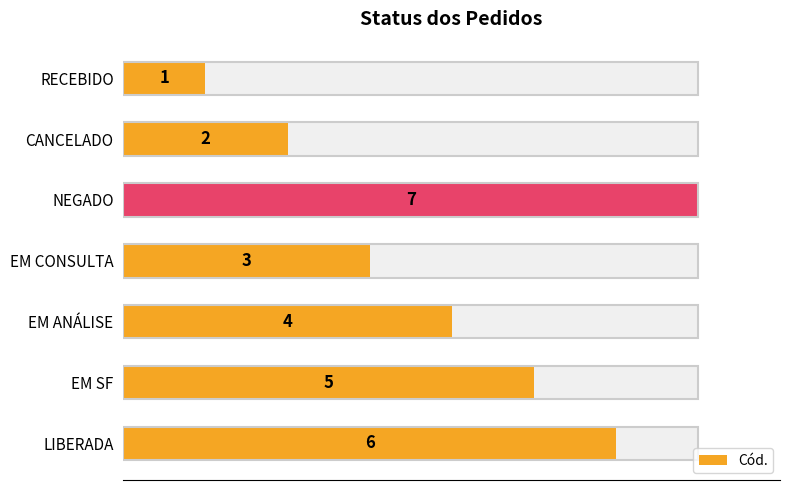

Are the bars grouped side by side (vs. stacked)?

No